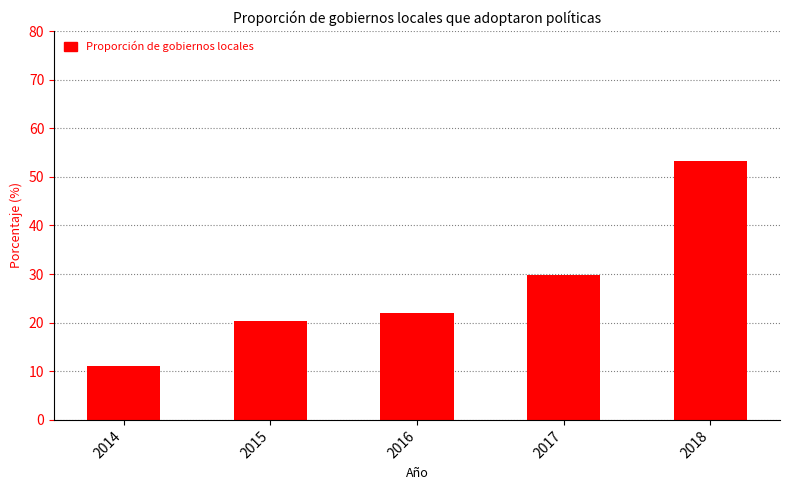

Which label corresponds to the largest value in the chart?

2018